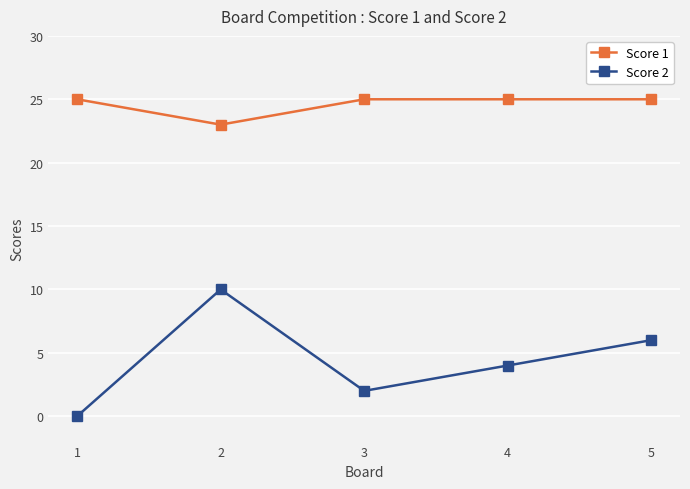

What is the average value of the Score 1 series?

25